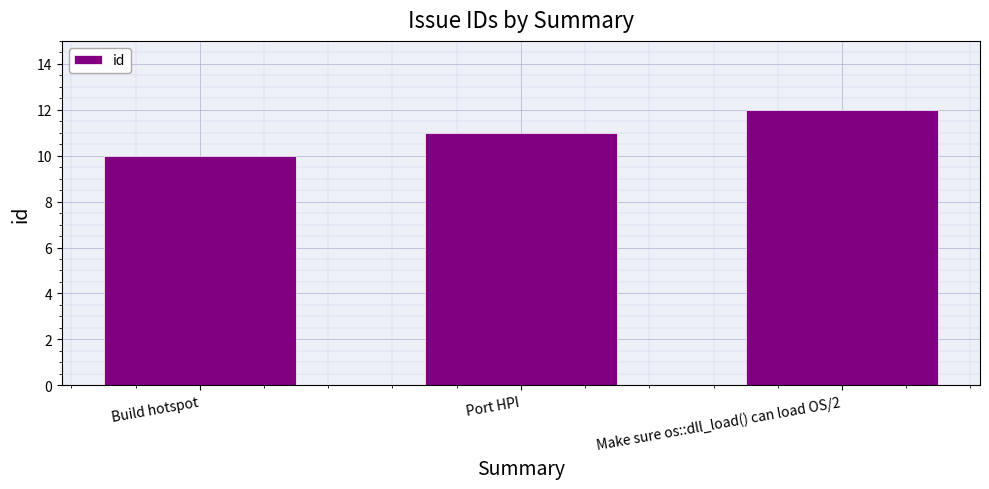

What is the change in value from Build hotspot to Make sure os::dll_load() can load OS/2?

+2